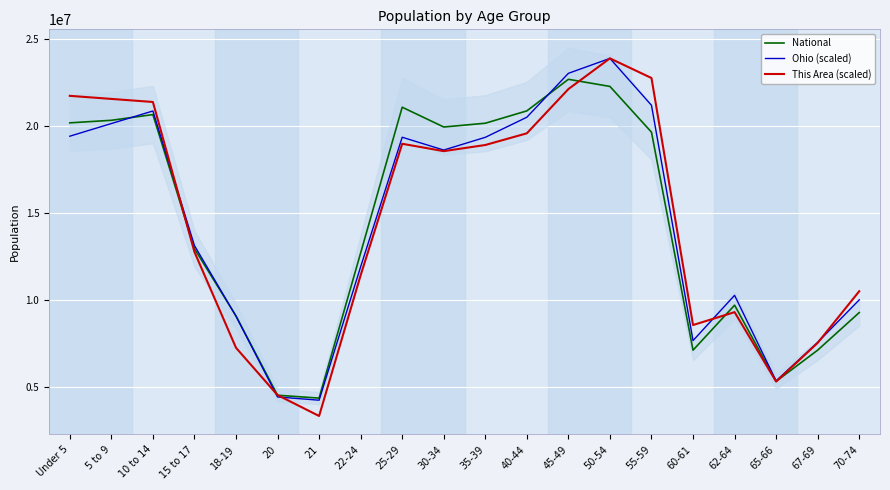

What is the total value across all series at 30-34?

57171168.3